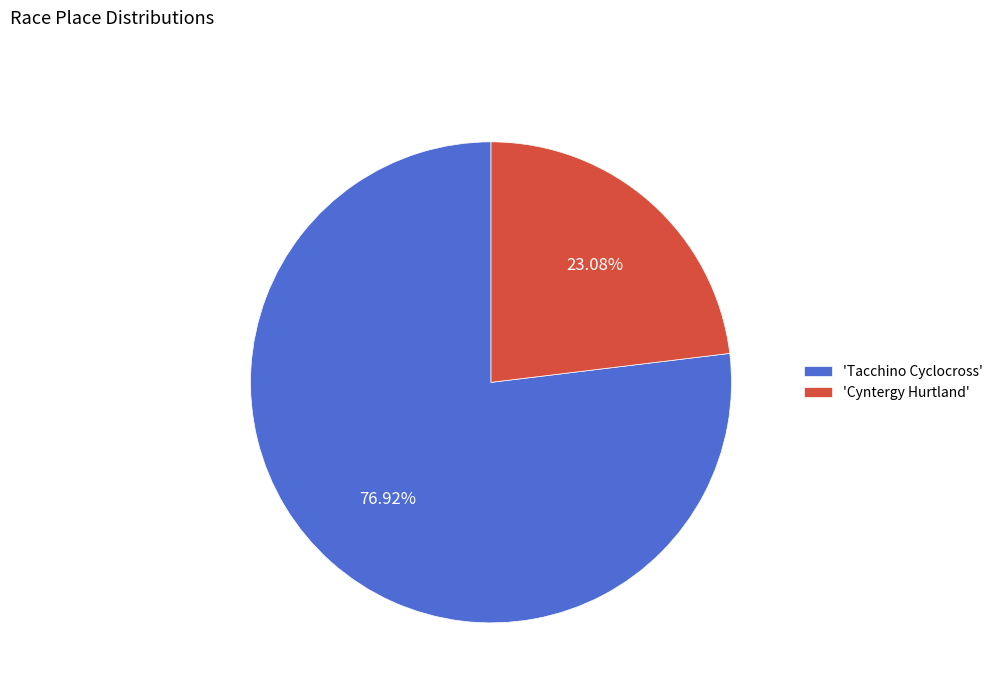

Approximately how many times larger is the value at 'Tacchino Cyclocross' compared to 'Cyntergy Hurtland'?

3.3